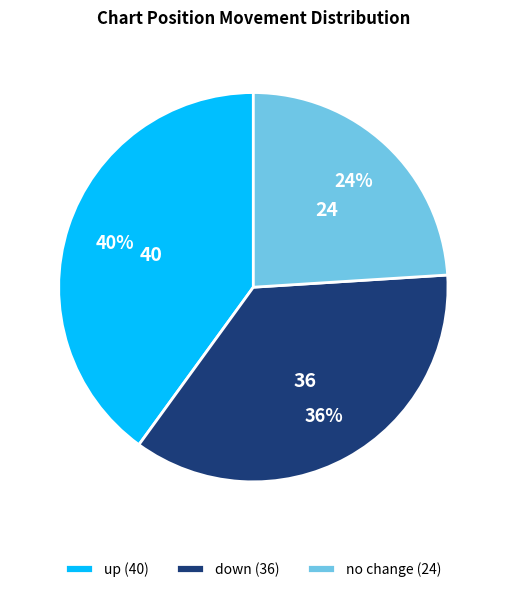

What is the ratio of the value at up (40) to the value at down (36)?

1.1